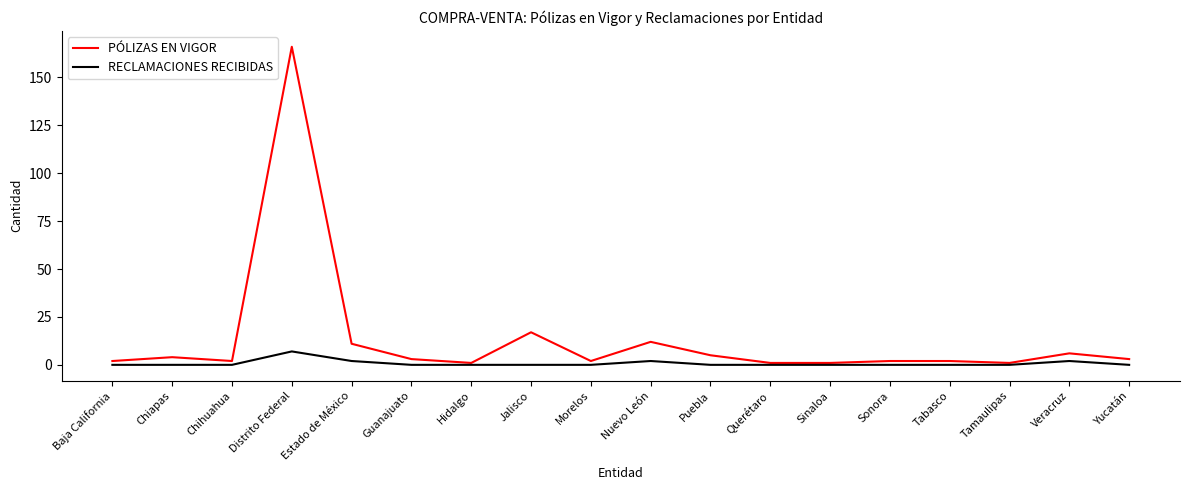

What is the maximum value for RECLAMACIONES RECIBIDAS?

7